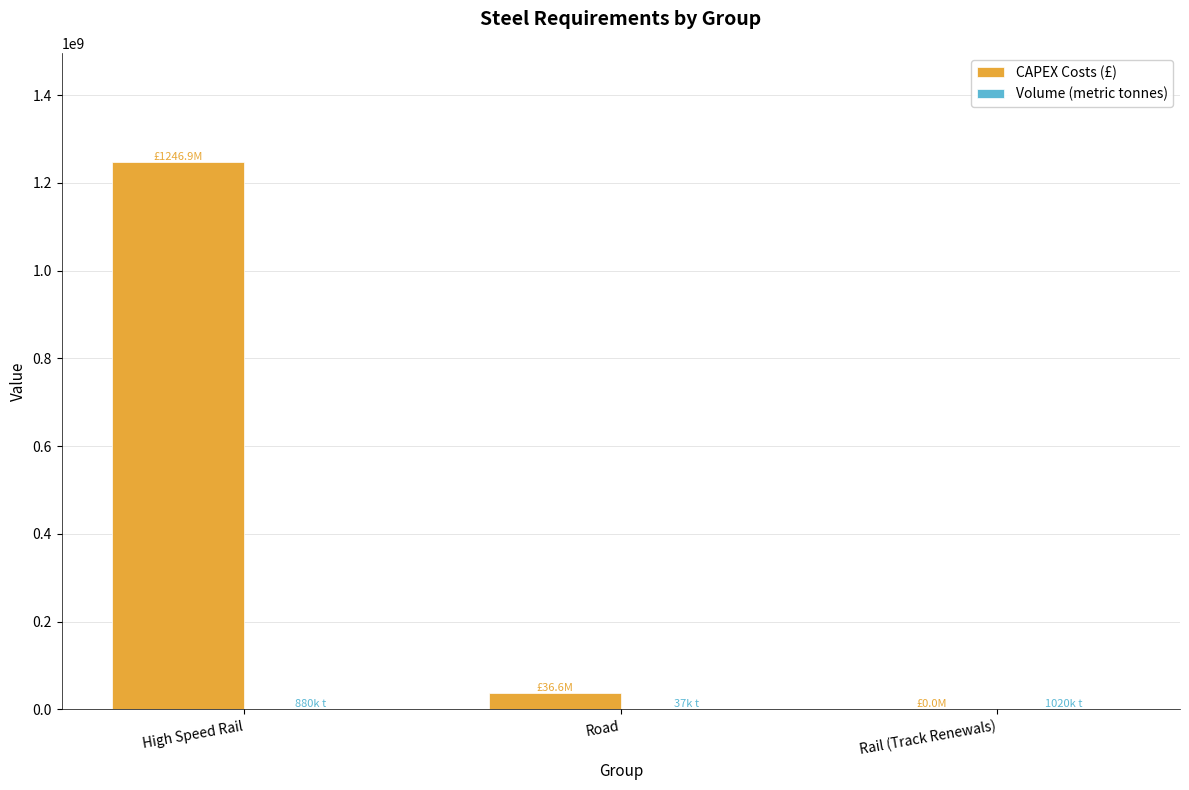

Which series has the largest total across all categories?

CAPEX Costs (£)